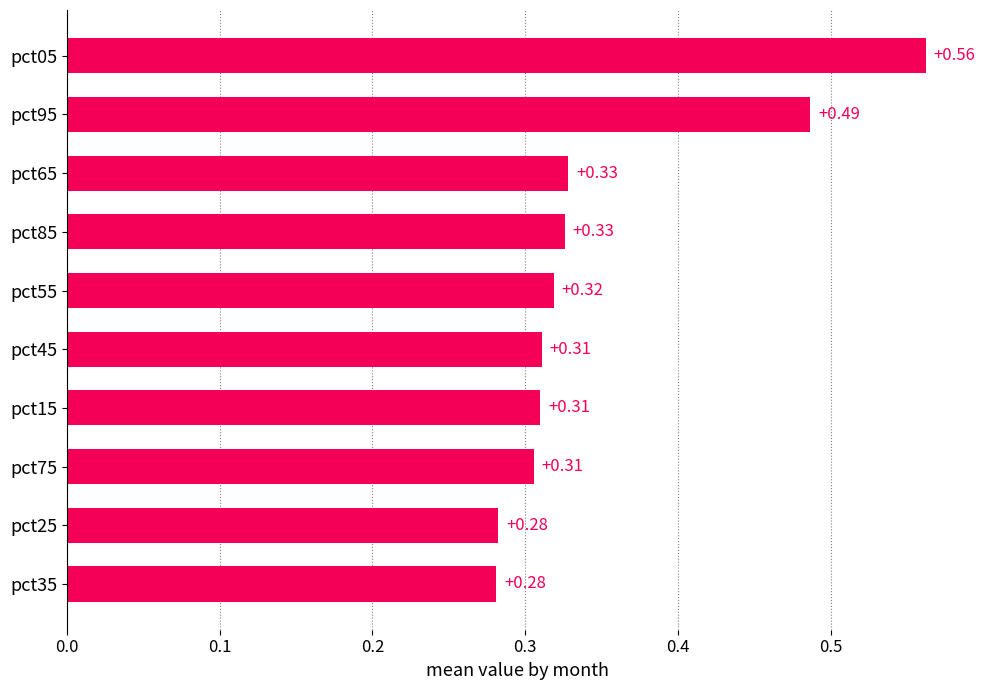

Are the bars grouped side by side (vs. stacked)?

No